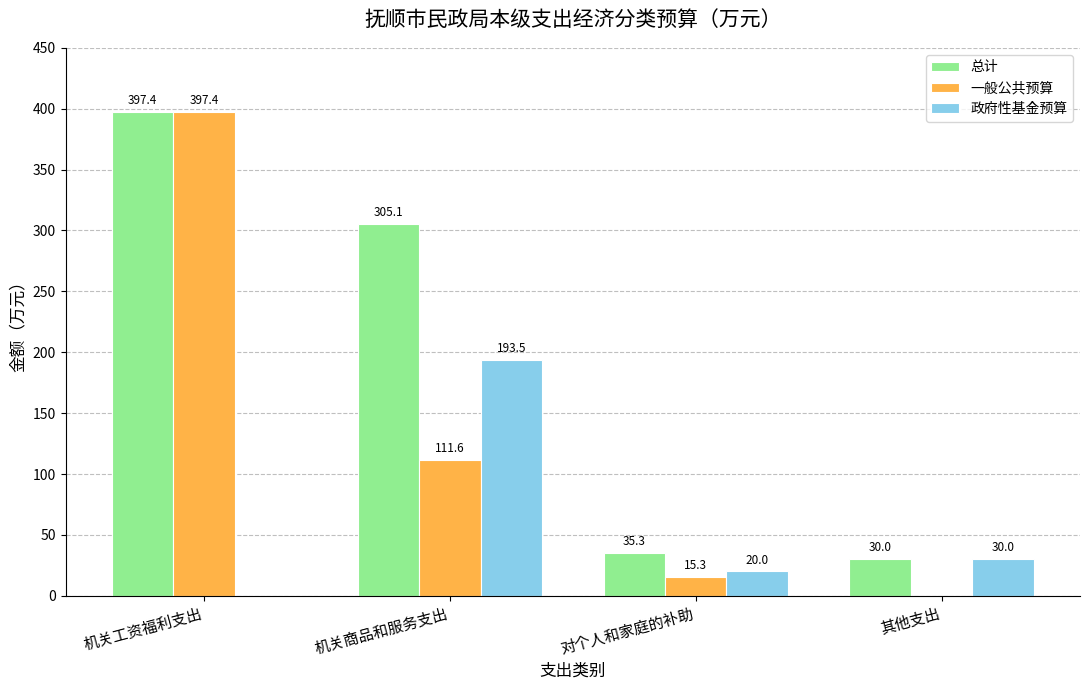

What is the sum of the 政府性基金预算 values at 其他支出 and 机关商品和服务支出?

223.5